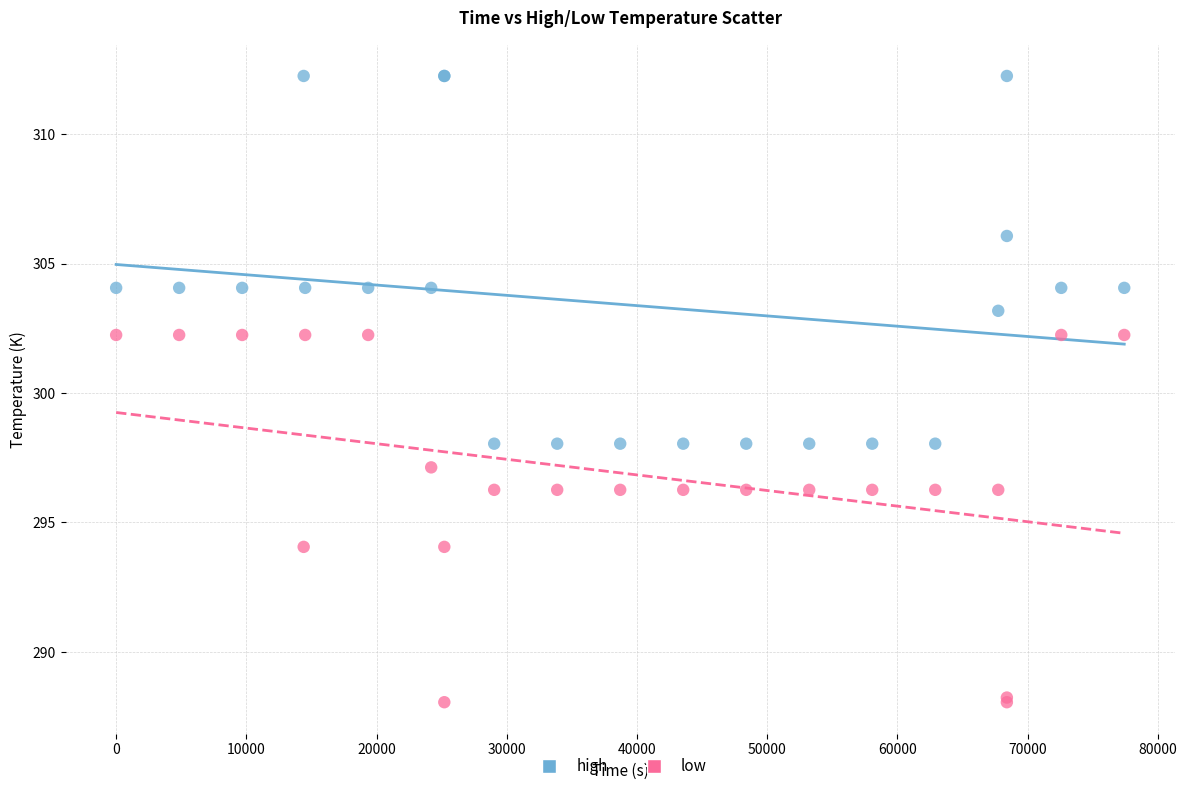

Which series has the widest spread of Y values?

high